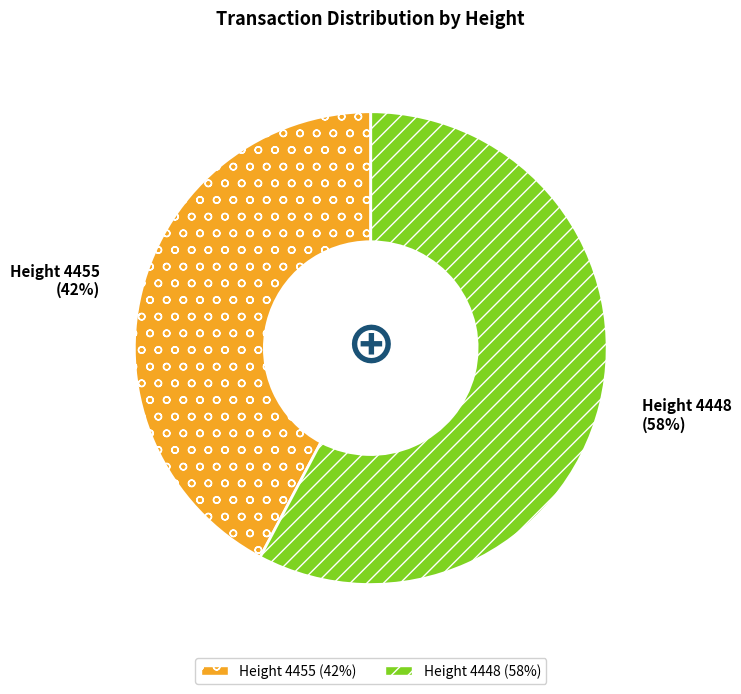

To the nearest percent, what is the average slice percentage?

50%